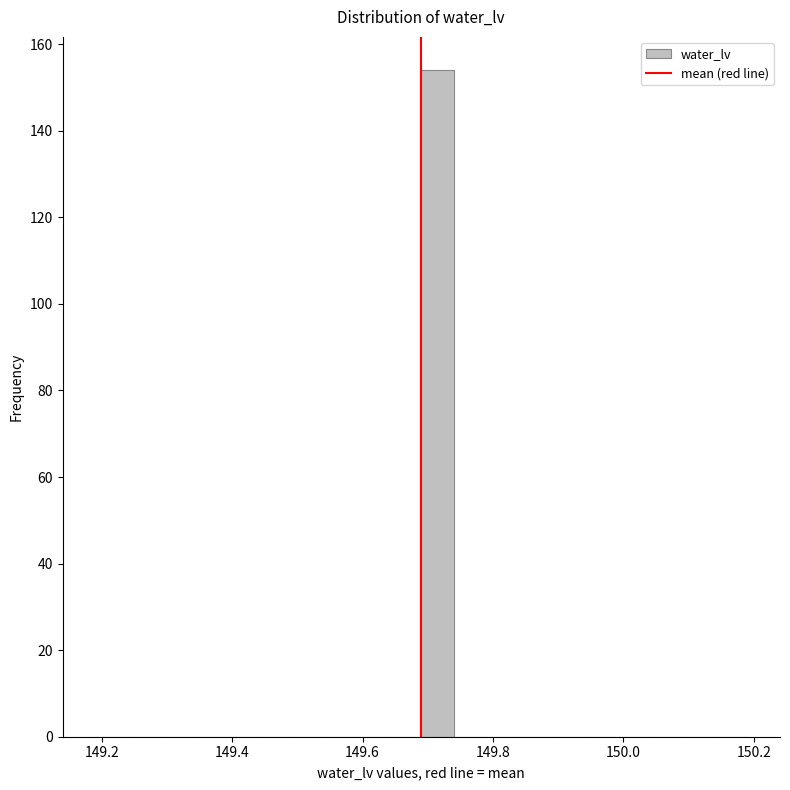

Read against the x-axis, roughly where is the centre of the tallest bar?

149.72